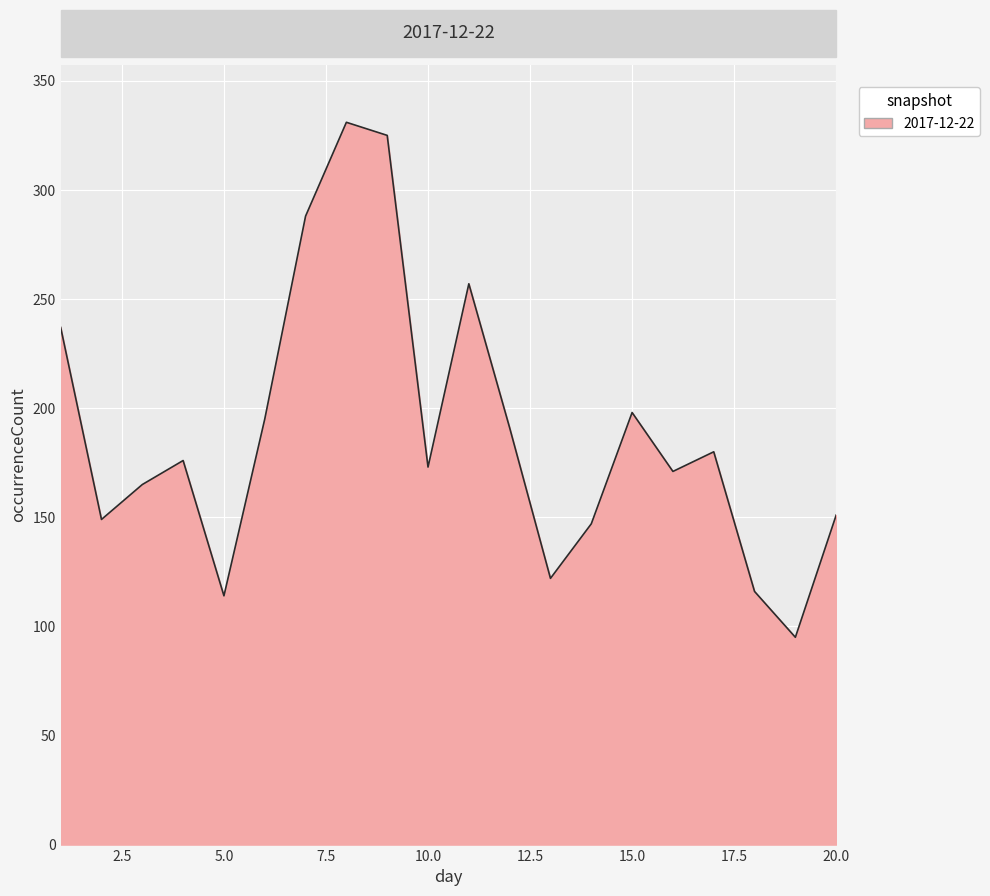

What is the difference between the maximum and minimum values?

236